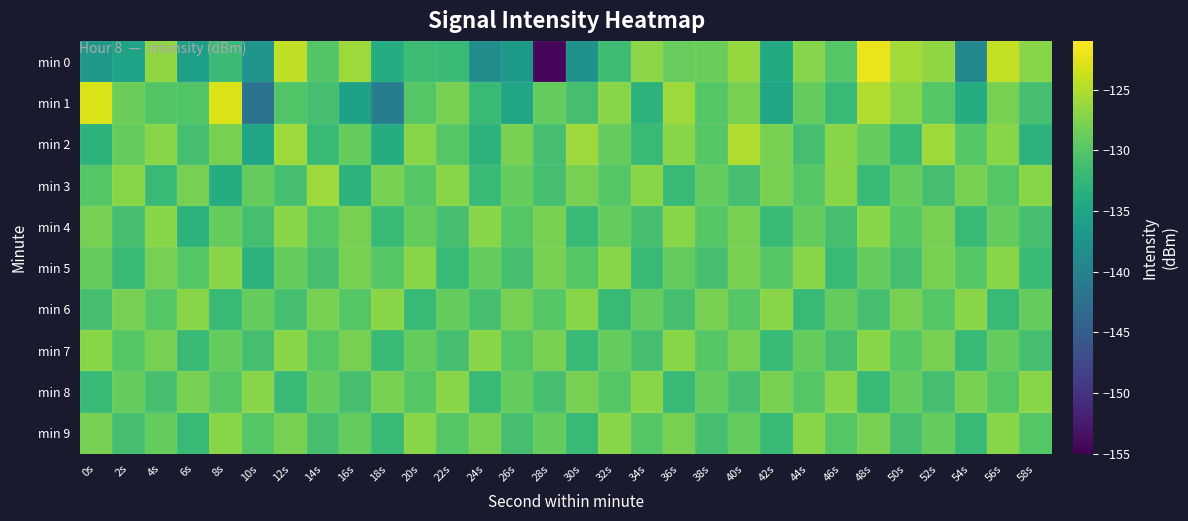

At which category is the sum across all series the highest?

48s